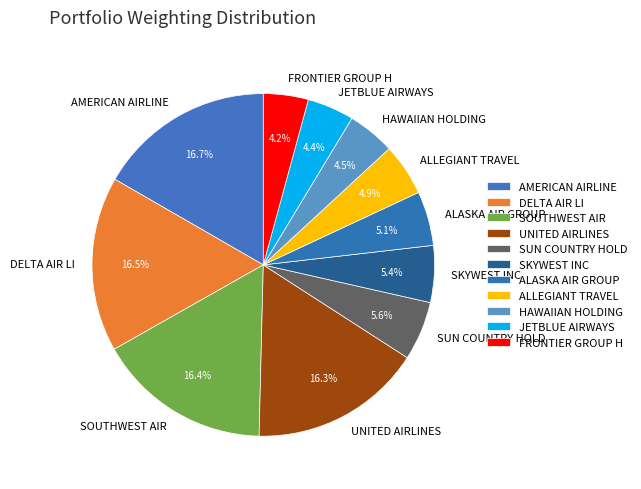

Is there any slice that represents more than half of the pie?

No